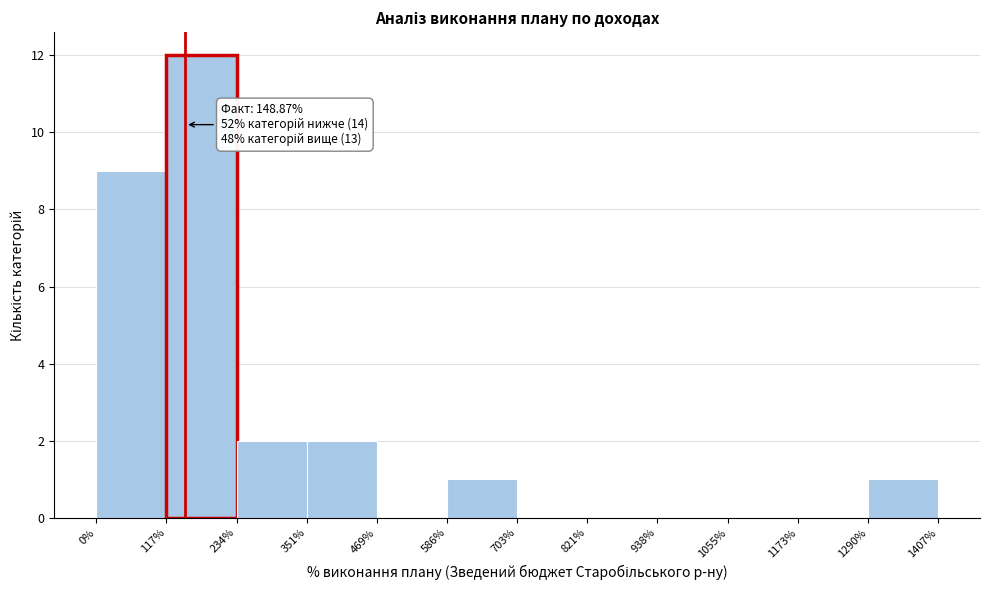

Which range on the x-axis has the tallest bar?

117% to 234%